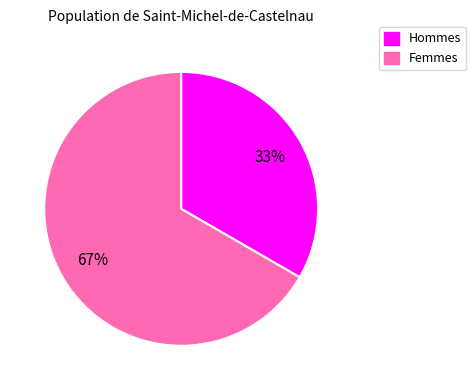

How many segments does this pie chart have?

2